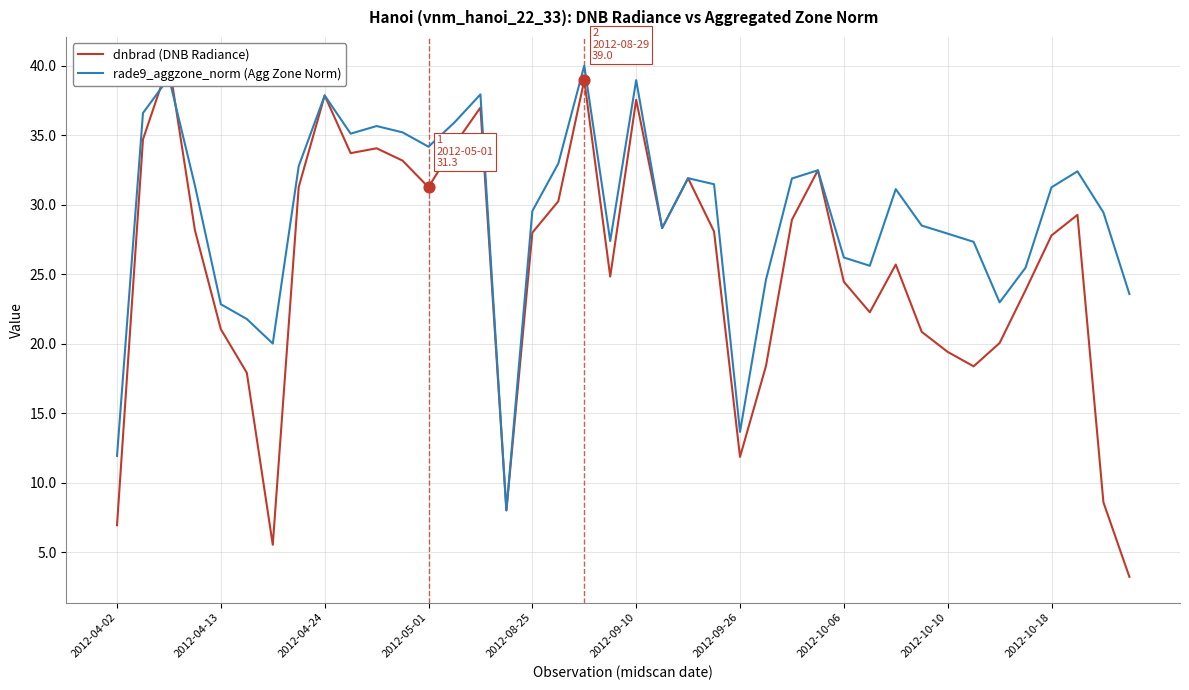

Which series has the widest spread of Y values?

dnbrad (DNB Radiance)